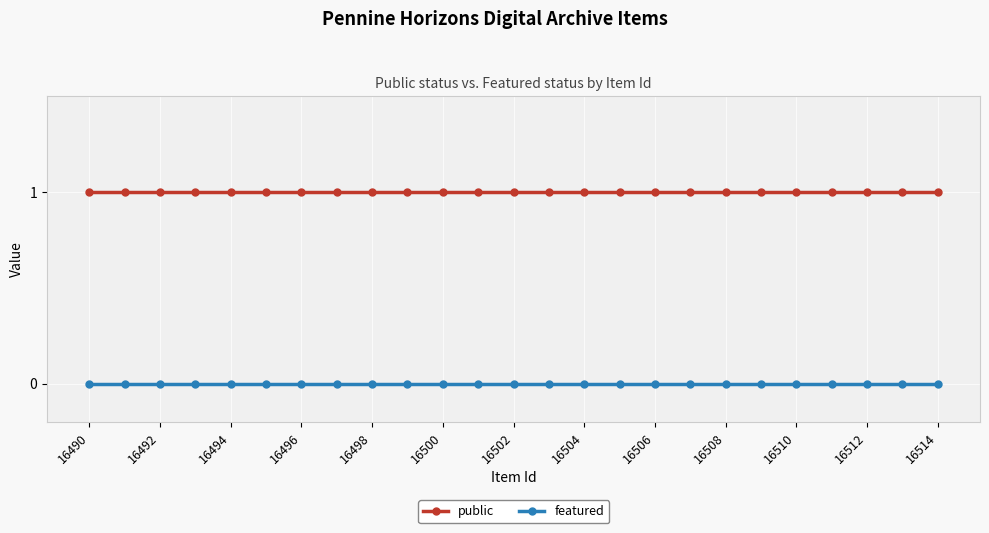

True or false: featured and public cross at least once.

False